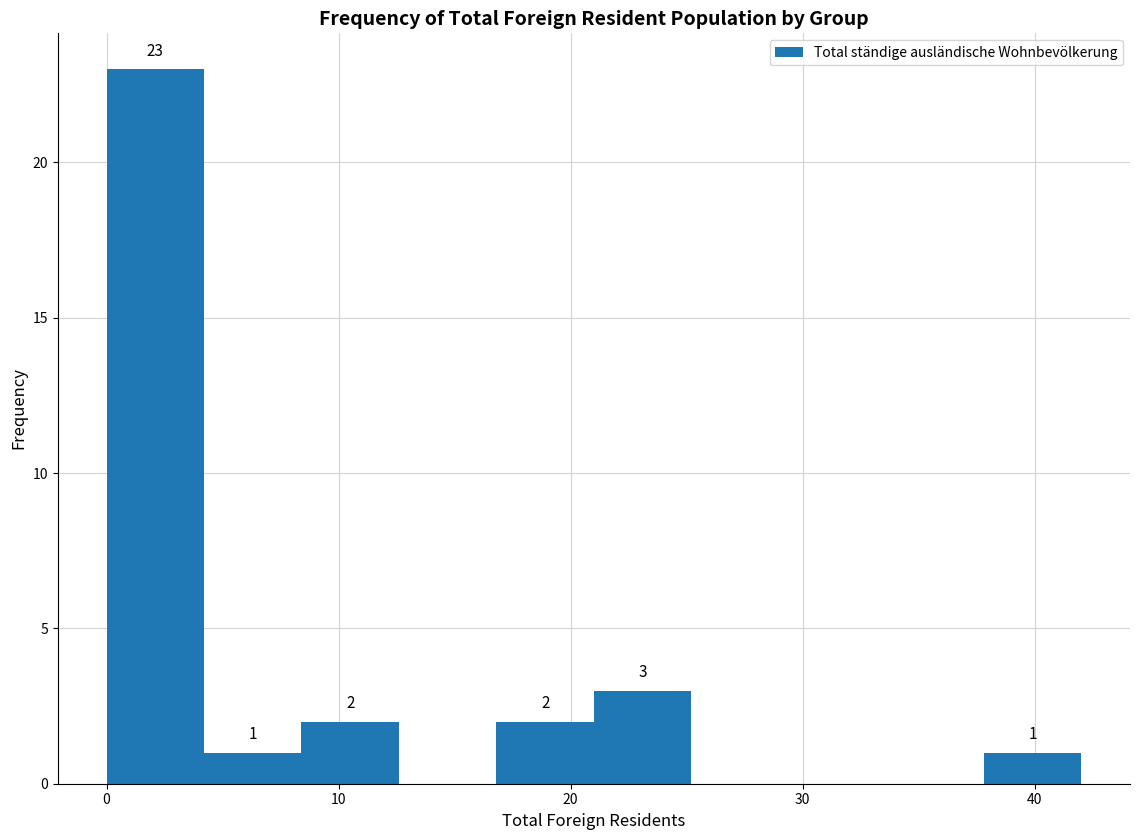

Over which range of the x-axis is the bar tallest?

0.0 to 4.2